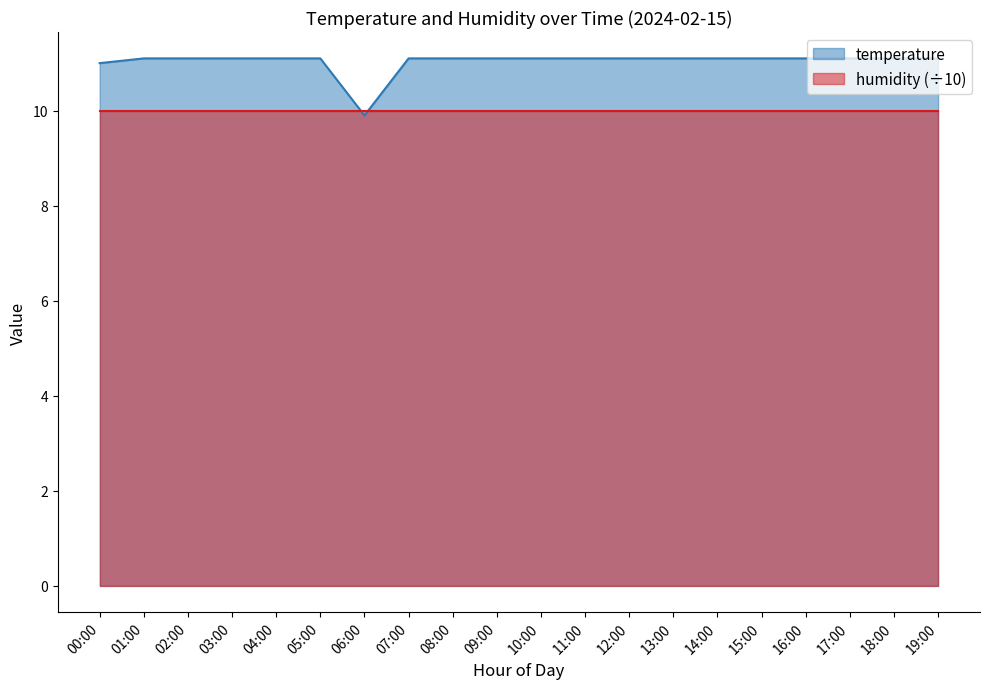

Does the chart have visible grid lines?

No